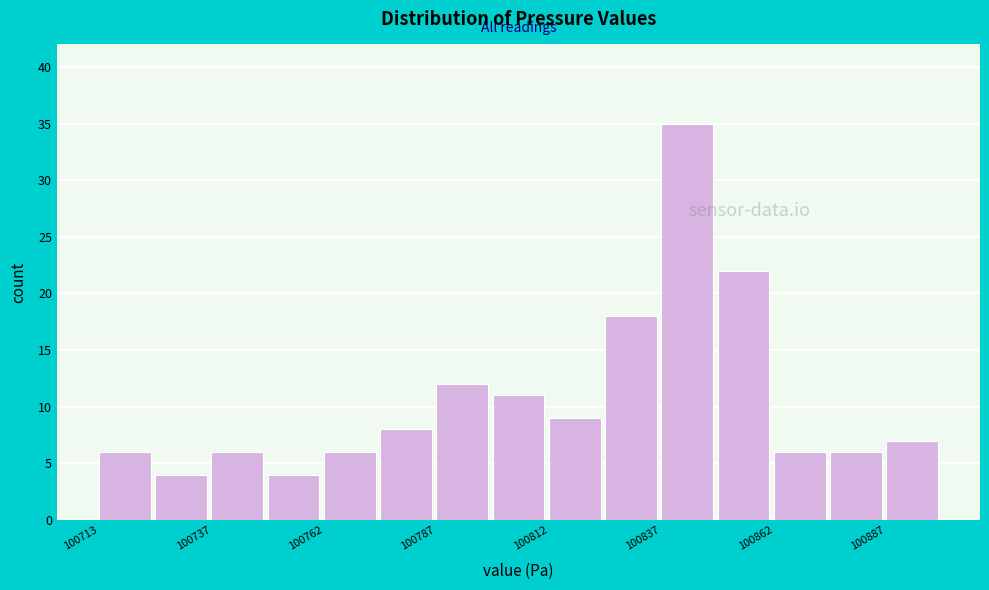

Read against the x-axis, roughly where is the centre of the tallest bar?

100845